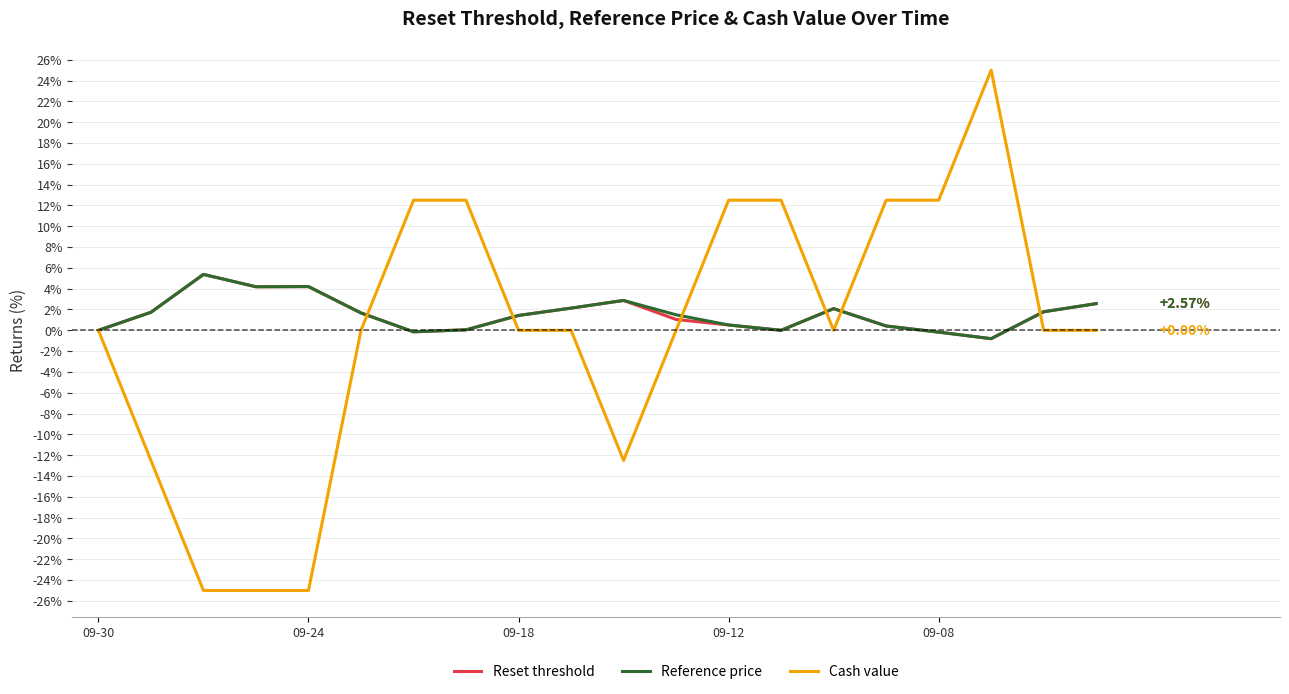

Which series has the widest spread of values?

Cash value